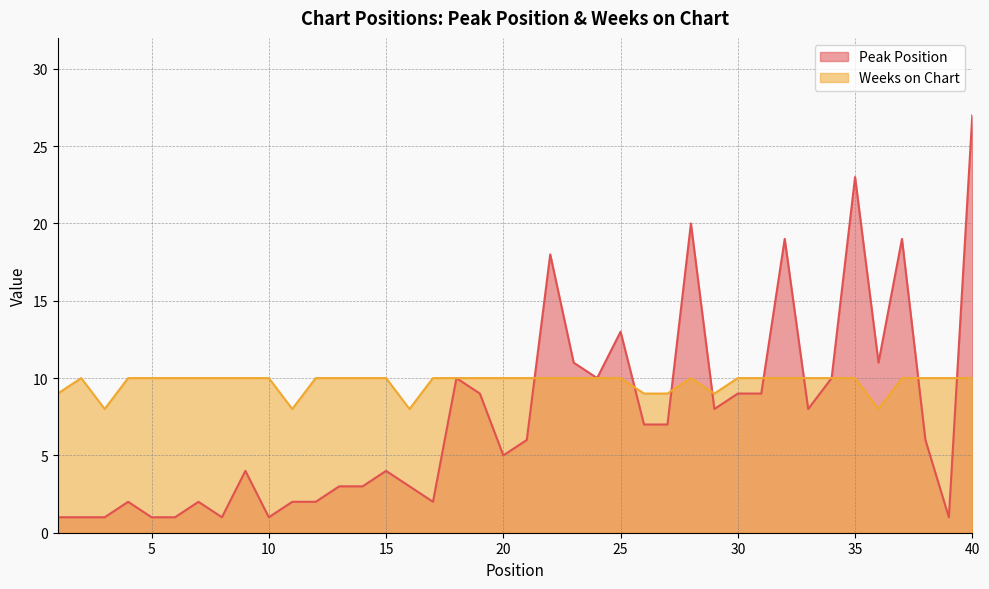

How many lines are shown in the chart?

2